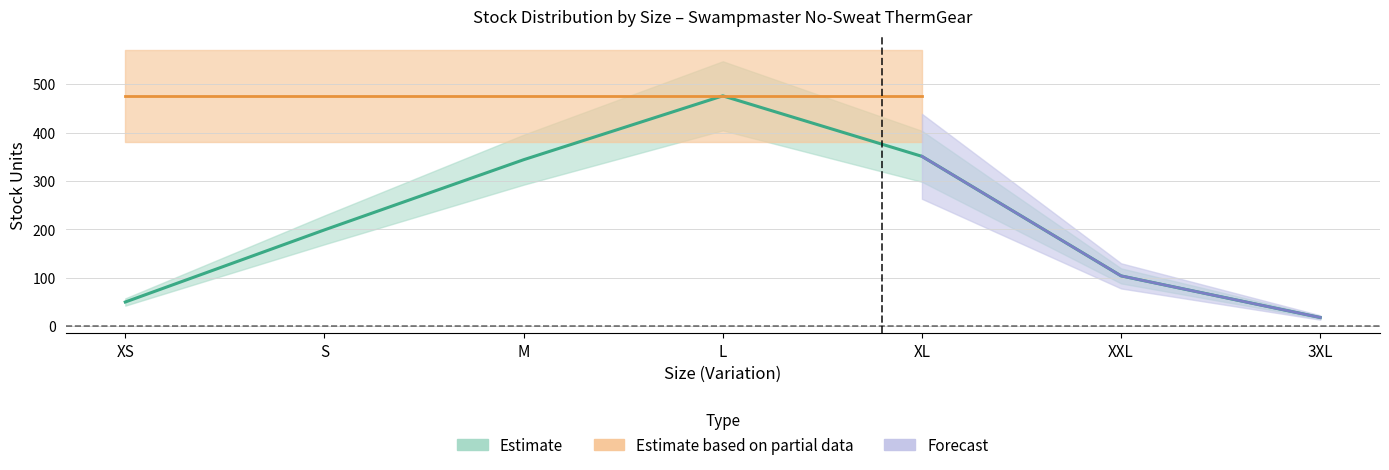

How many lines are shown in the chart?

3